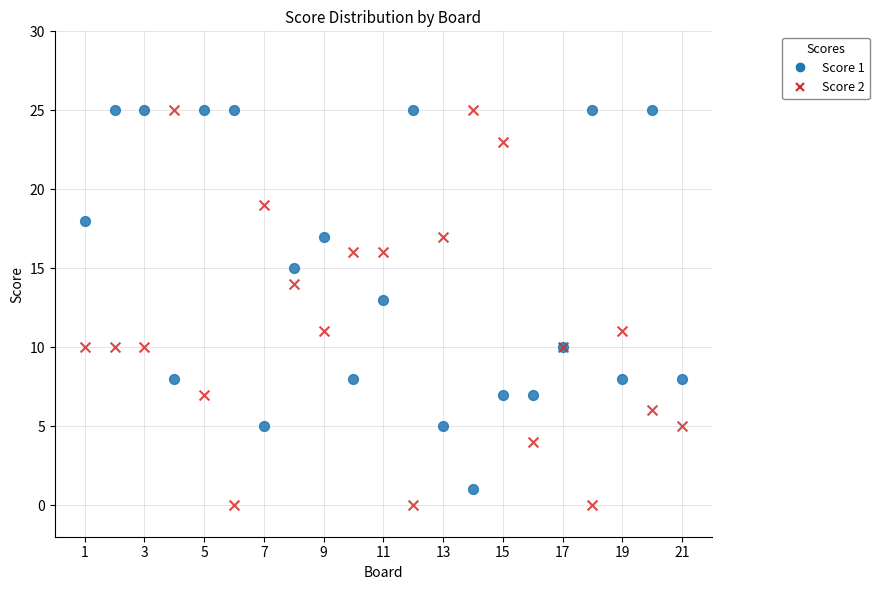

What are all the series names shown in the legend?

Score 1, Score 2